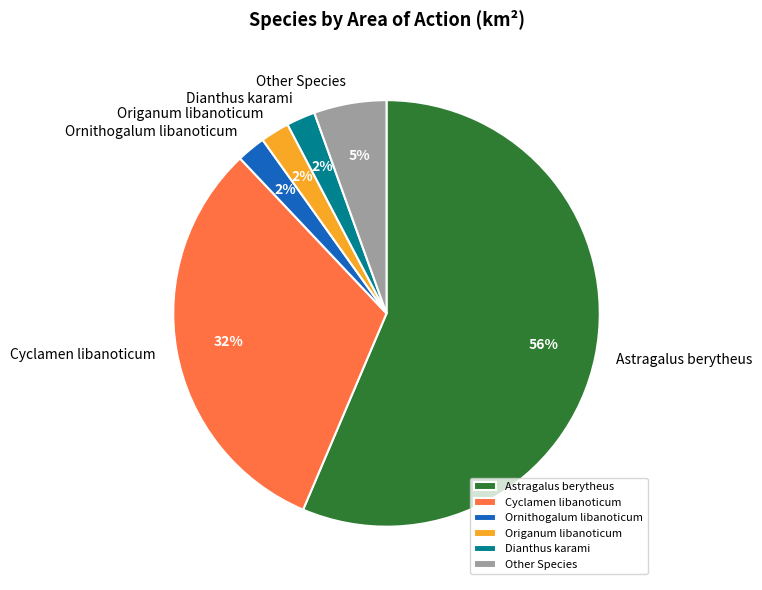

Is it true that Dianthus karami is 17% of the pie?

False